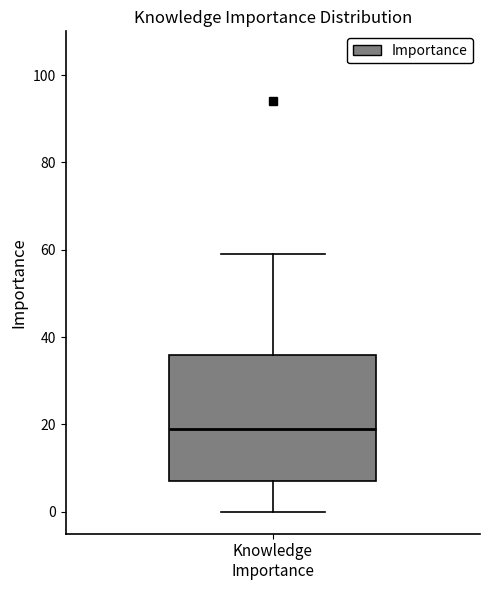

Where is the upper edge of the box for Knowledge Importance on the y-axis? The values are not printed on the chart, so give them approximately, as read against the axis.

36